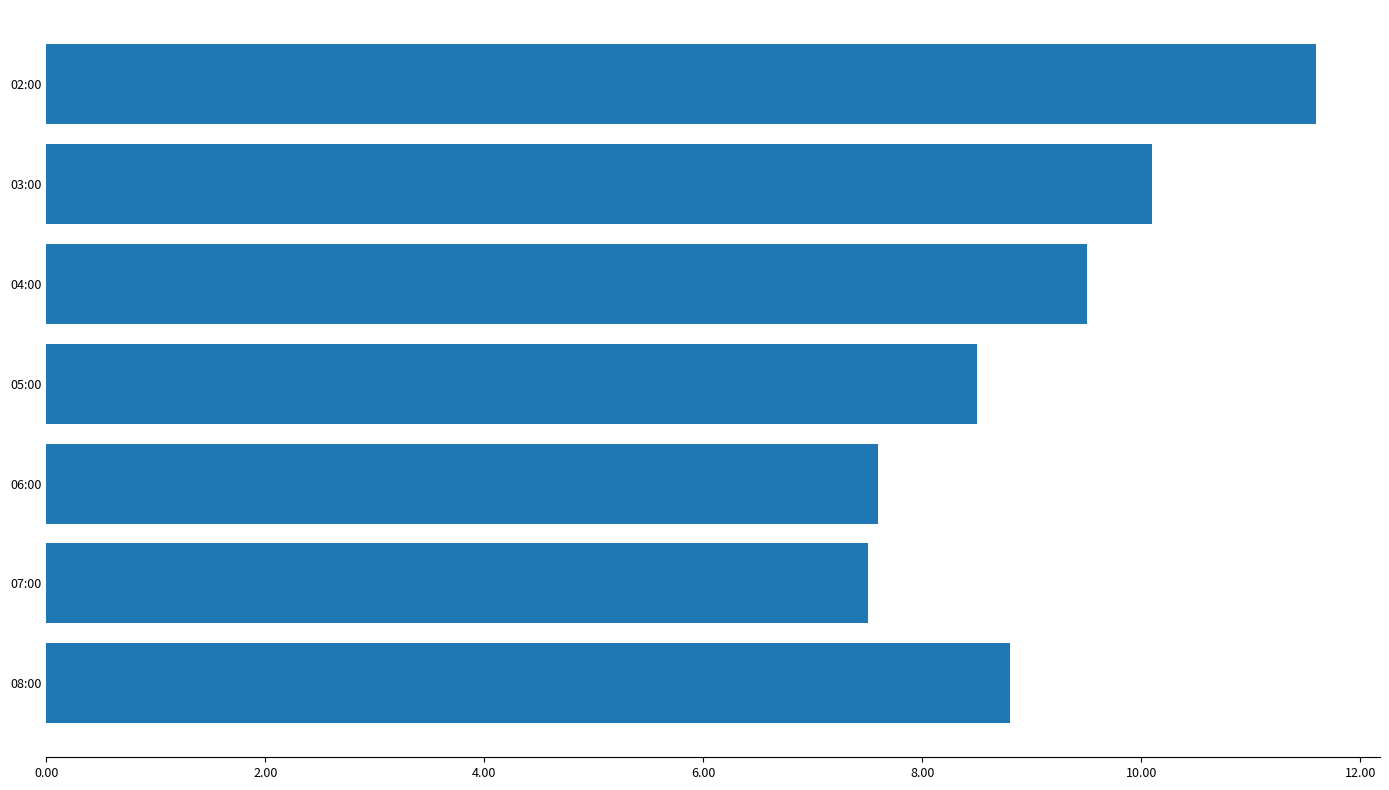

What is the sum of all values?

63.6